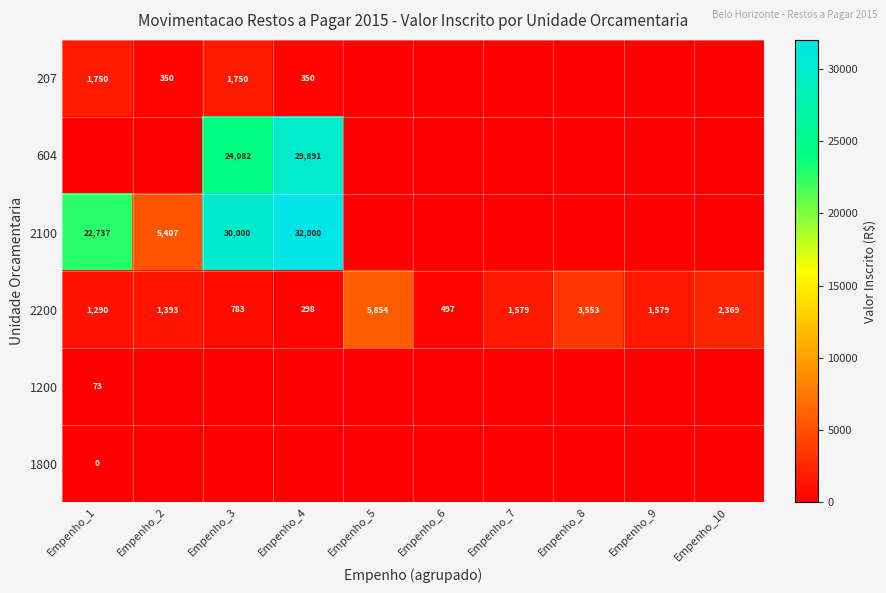

The 207 series shows 1750 at Empenho_1. True or false?

True